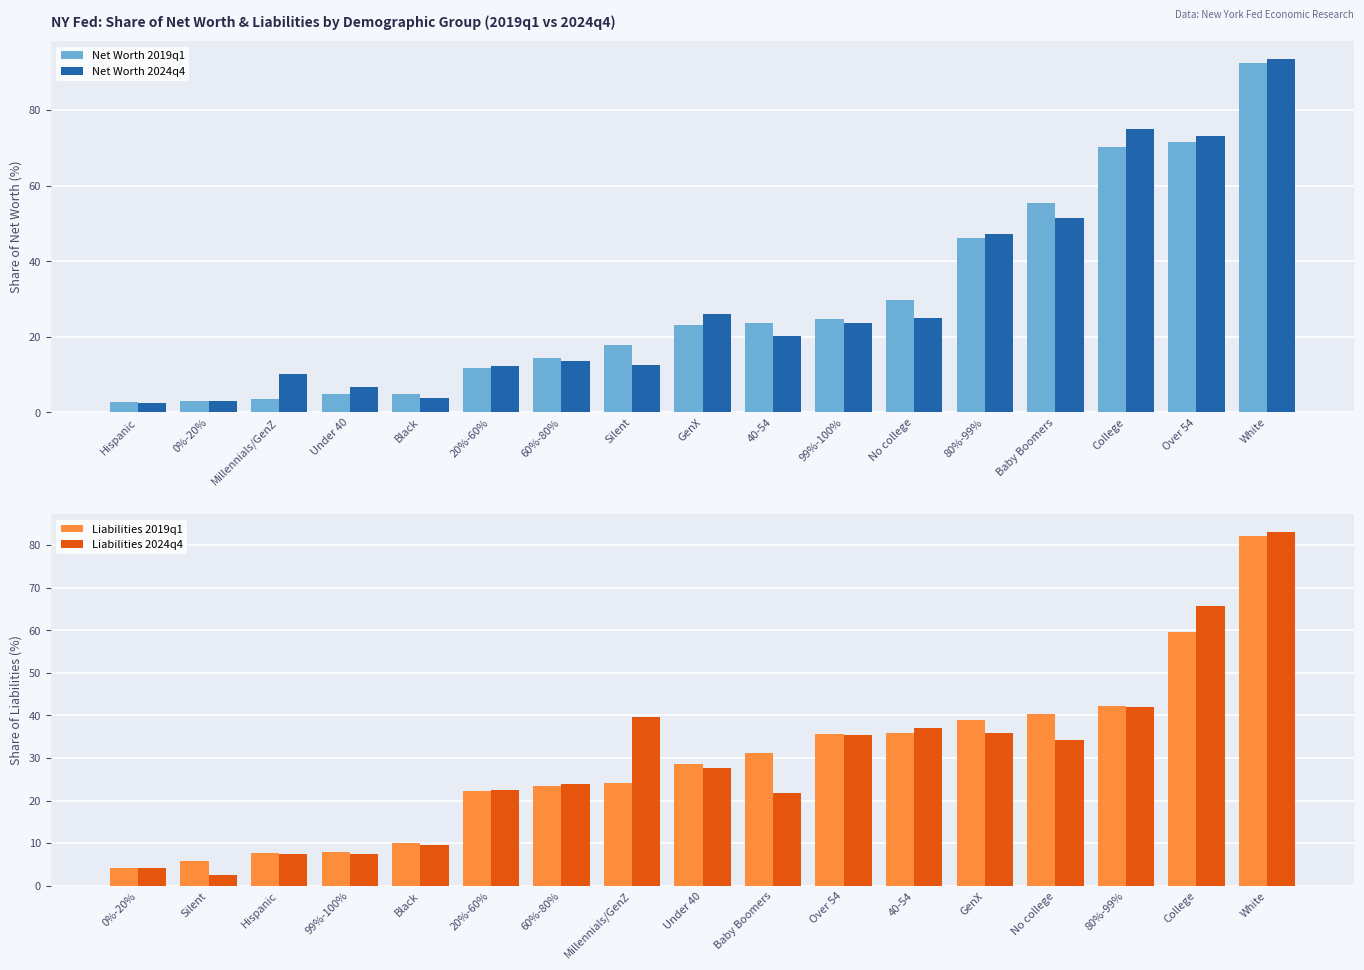

Reading left to right, transcribe all the data shown in this chart.

Net Worth 2019q1: 2.7	2.9	3.6	4.9	4.9	11.7	14.5	17.9	23.2	23.6	24.8	29.7	46.1	55.4	70.3	71.6	92.4
Net Worth 2024q4: 2.6	3.0	10.1	6.6	3.8	12.4	13.5	12.4	26.0	20.2	23.8	25.1	47.3	51.4	74.9	73.2	93.6
Liabilities 2019q1: 4.3	5.9	7.7	7.8	10.0	22.3	23.4	24.1	28.5	31.2	35.6	35.9	38.8	40.3	42.1	59.7	82.3
Liabilities 2024q4: 4.2	2.6	7.4	7.4	9.5	22.4	23.9	39.7	27.7	21.7	35.3	37.0	35.9	34.2	42.0	65.8	83.1